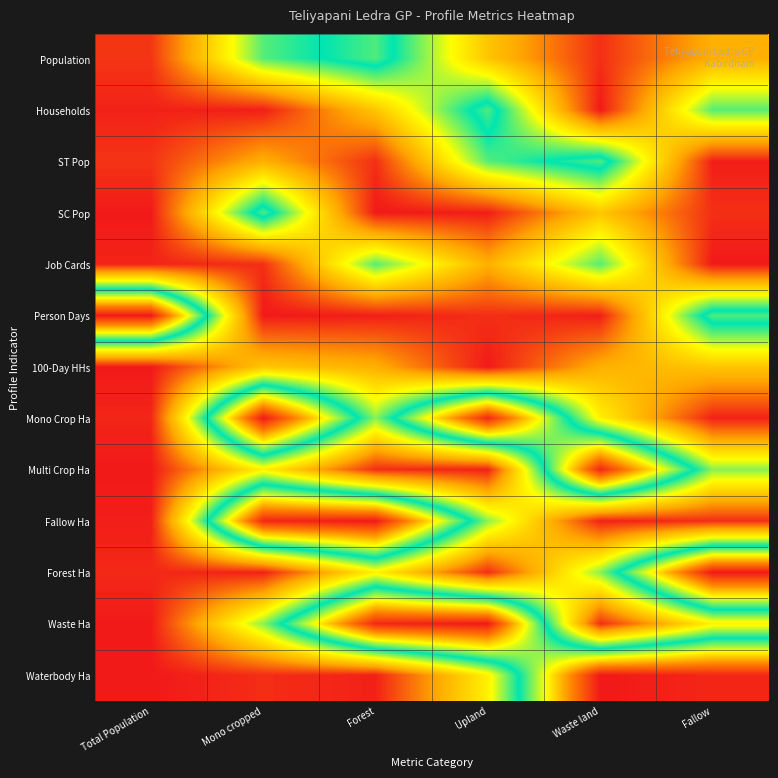

Reading left to right, list all the values displayed in this chart.

Population: Total Population=0.0	Mono cropped=0.4	Forest=0.6	Upland=0.2	Waste land=0.0	Fallow=0.2
Households: Total Population=0.0	Mono cropped=0.0	Forest=0.2	Upland=0.6	Waste land=0.0	Fallow=0.4
ST Pop: Total Population=0.0	Mono cropped=0.2	Forest=0.0	Upland=0.4	Waste land=0.6	Fallow=0.0
SC Pop: Total Population=0.0	Mono cropped=0.6	Forest=0.0	Upland=0.0	Waste land=0.2	Fallow=0.0
Job Cards: Total Population=0.0	Mono cropped=0.0	Forest=0.4	Upland=0.2	Waste land=0.4	Fallow=0.0
Person Days: Total Population=1.0	Mono cropped=0.0	Forest=0.0	Upland=0.0	Waste land=0.0	Fallow=0.6
100-Day HHs: Total Population=0.0	Mono cropped=0.2	Forest=0.2	Upland=0.0	Waste land=0.2	Fallow=0.2
Mono Crop Ha: Total Population=0.0	Mono cropped=1.0	Forest=0.4	Upland=1.0	Waste land=0.3	Fallow=0.0
Multi Crop Ha: Total Population=0.0	Mono cropped=0.3	Forest=0.0	Upland=0.0	Waste land=1.0	Fallow=0.4
Fallow Ha: Total Population=0.0	Mono cropped=1.0	Forest=1.0	Upland=0.4	Waste land=0.0	Fallow=0.0
Forest Ha: Total Population=0.0	Mono cropped=0.0	Forest=0.3	Upland=0.0	Waste land=0.4	Fallow=1.0
Waste Ha: Total Population=0.0	Mono cropped=0.4	Forest=1.0	Upland=1.0	Waste land=0.0	Fallow=0.3
Waterbody Ha: Total Population=0.0	Mono cropped=0.0	Forest=0.0	Upland=0.3	Waste land=1.0	Fallow=1.0